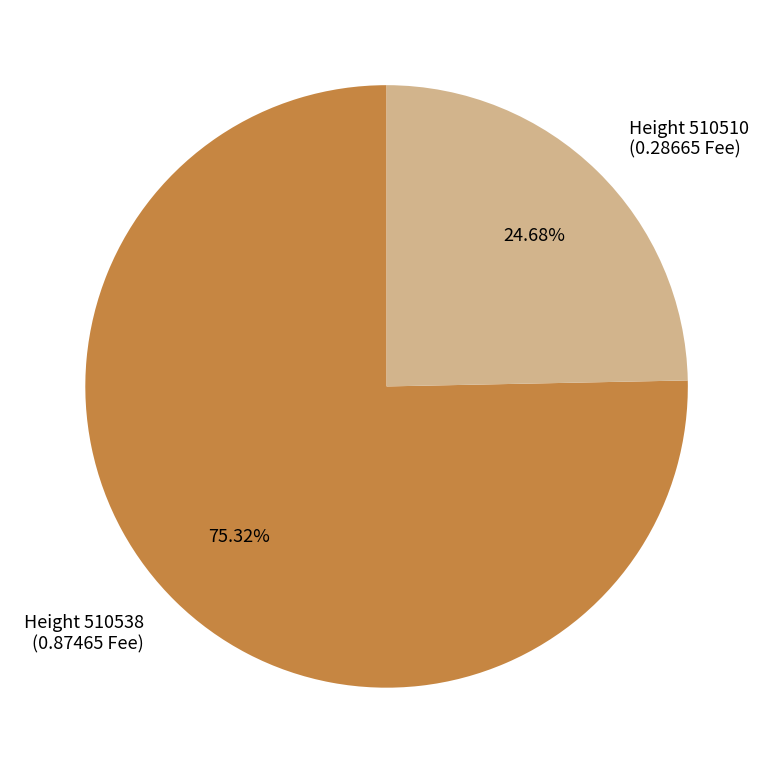

Rank the categories by value from highest to lowest.

Height 510538 (0.87465 Fee), Height 510510 (0.28665 Fee)